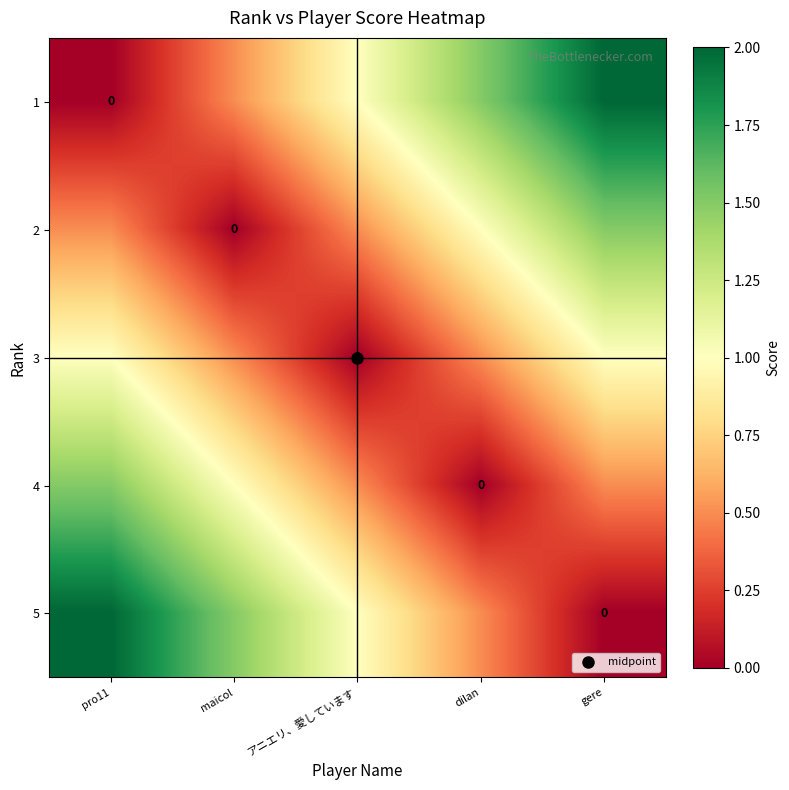

At which label does 1 first exceed 1?

dilan